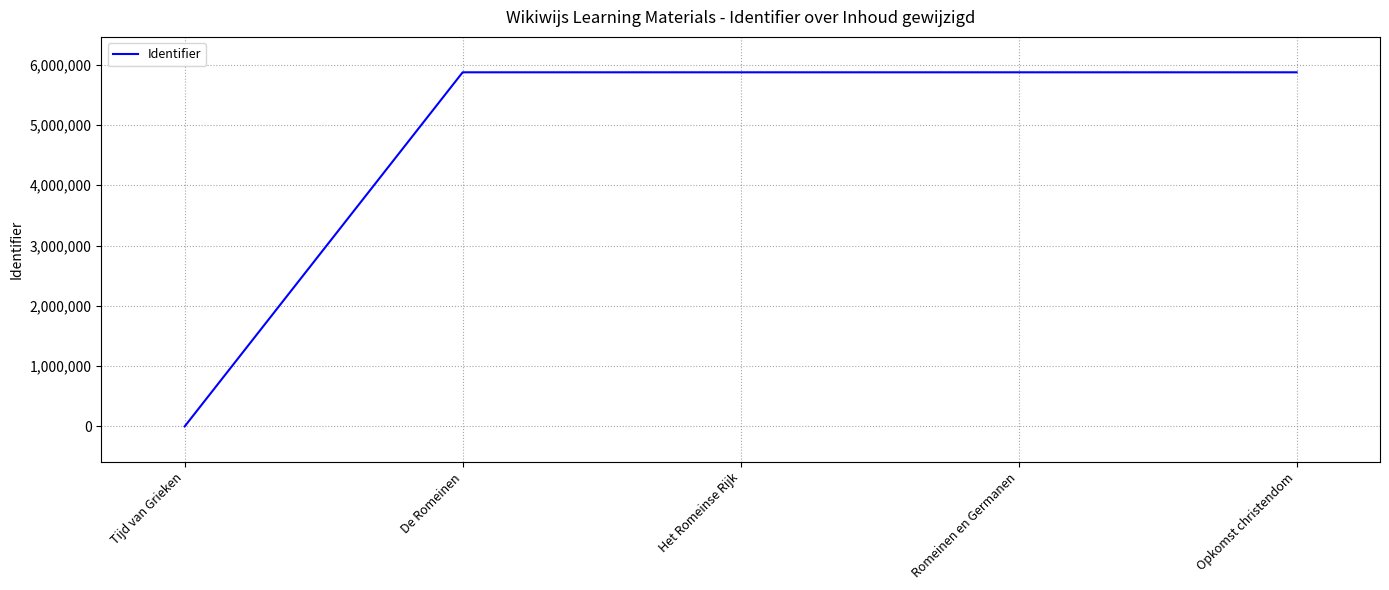

True or false: the data has more than 2 interior local peaks.

False